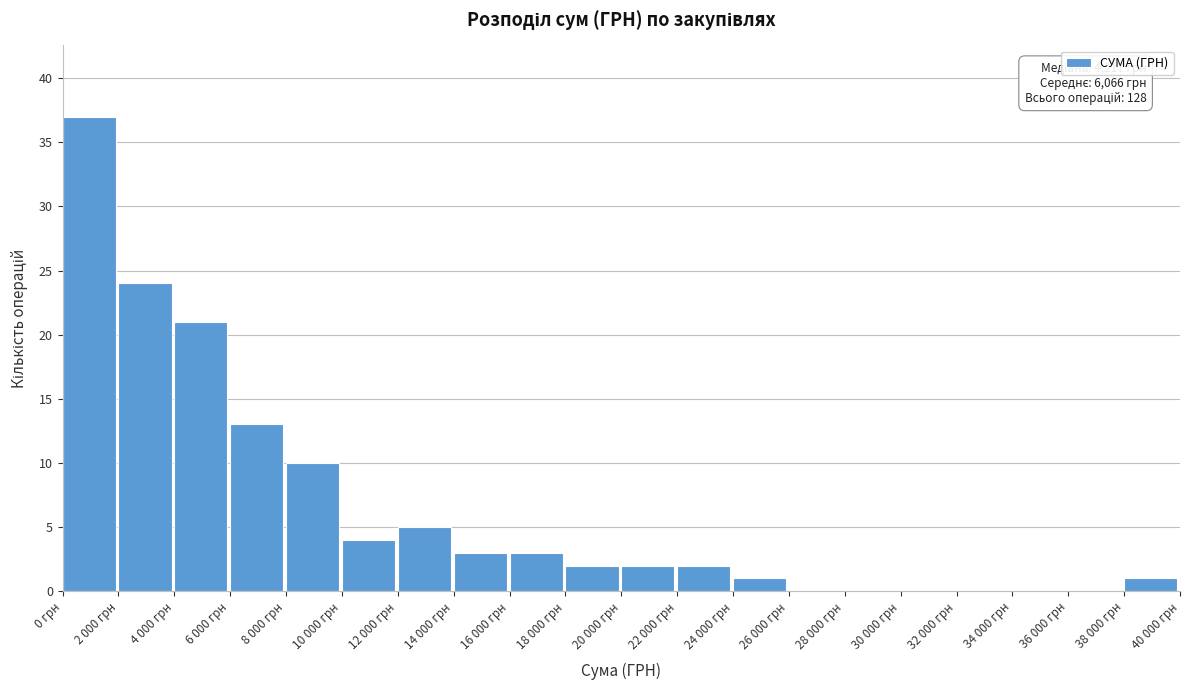

Reading left to right, list all the values displayed in this chart.

0 грн=37	2 000 грн=24	4 000 грн=21	6 000 грн=13	8 000 грн=10	10 000 грн=4	12 000 грн=5	14 000 грн=3	16 000 грн=3	18 000 грн=2	20 000 грн=2	22 000 грн=2	24 000 грн=1	26 000 грн=0	28 000 грн=0	30 000 грн=0	32 000 грн=0	34 000 грн=0	36 000 грн=0	38 000 грн=1